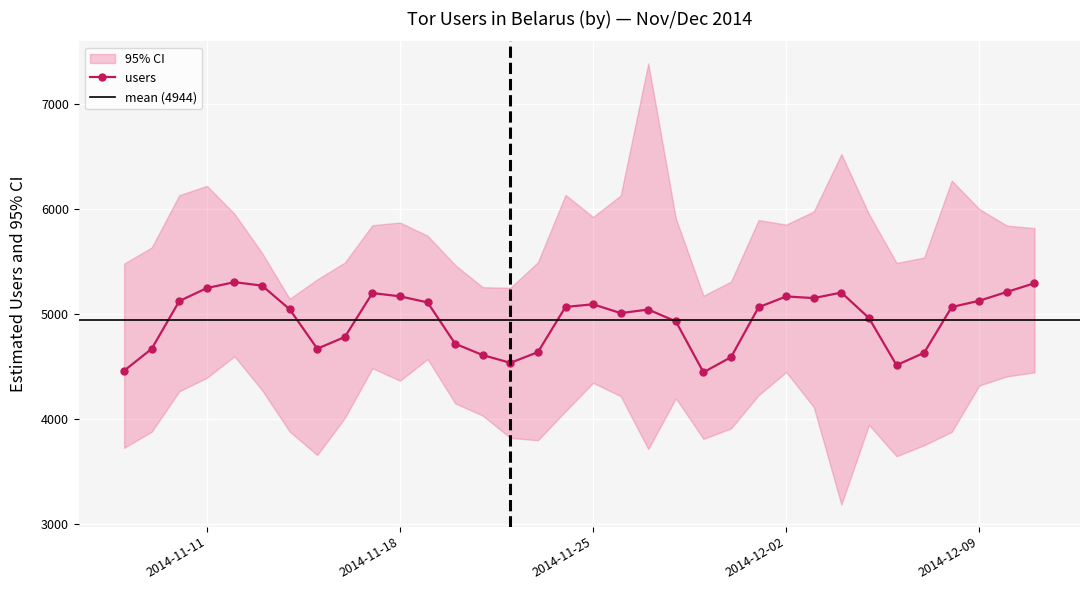

True or false: upper and users cross at least once.

False